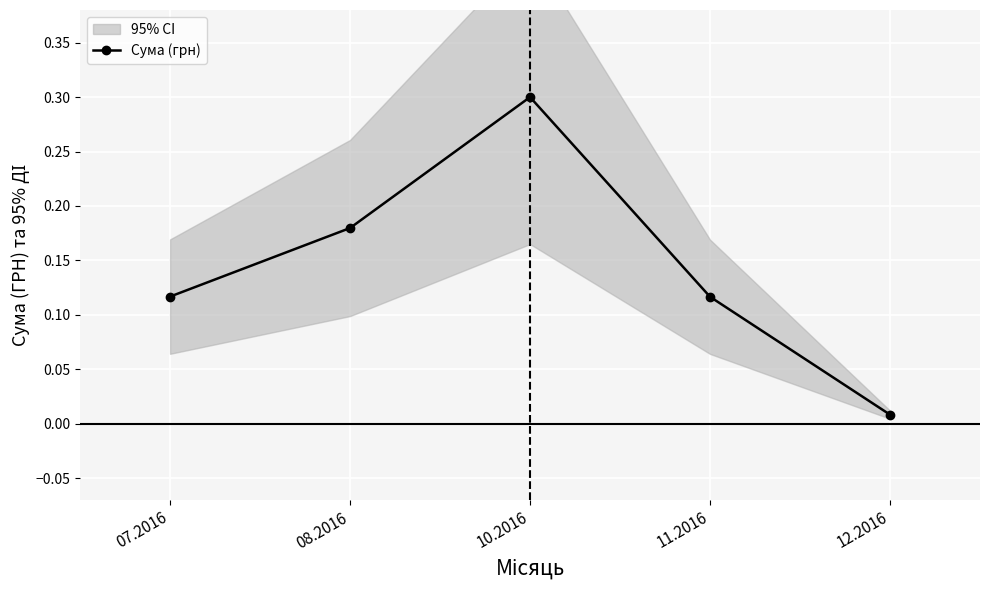

Where is the data nearest to the value 0?

12.2016